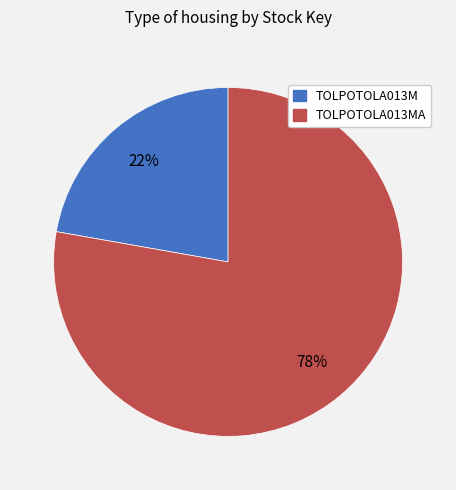

To the nearest percent, what is the difference between the largest and smallest slice percentages?

56%